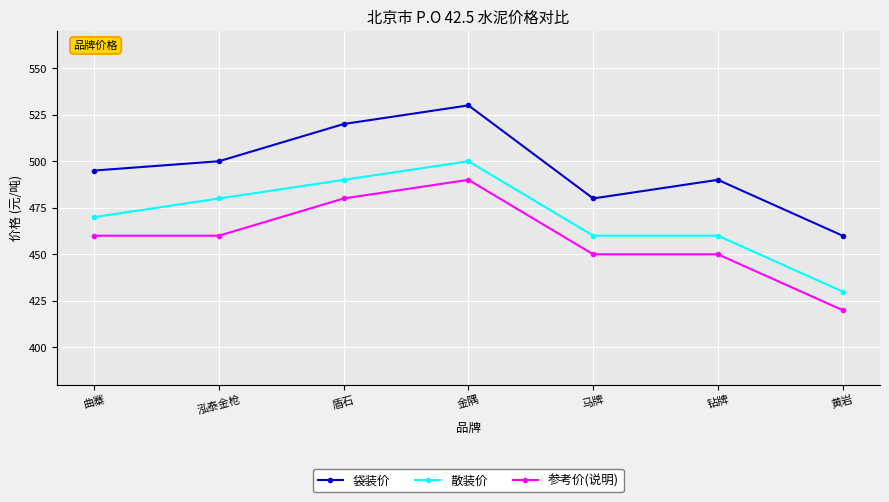

What is the spread (max minus min) of values at 马牌?

30